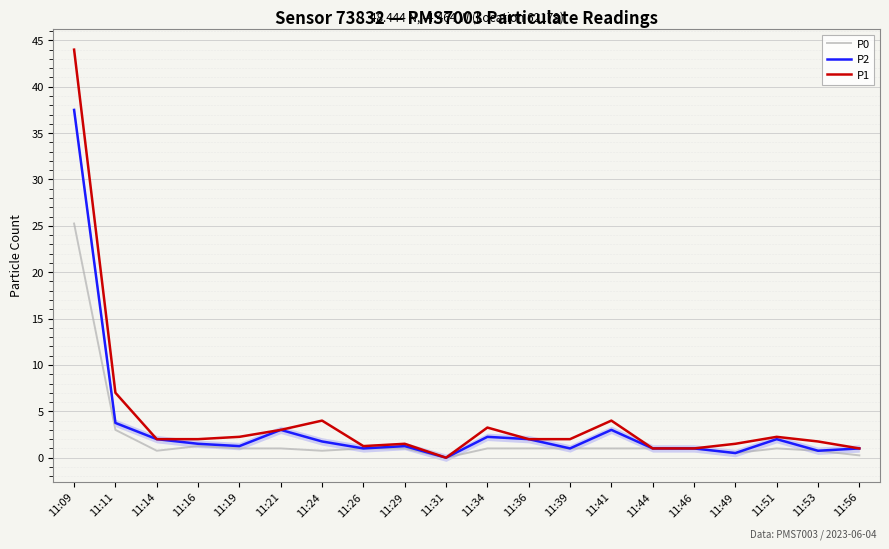

How many values in the P0 series exceed 1?

3